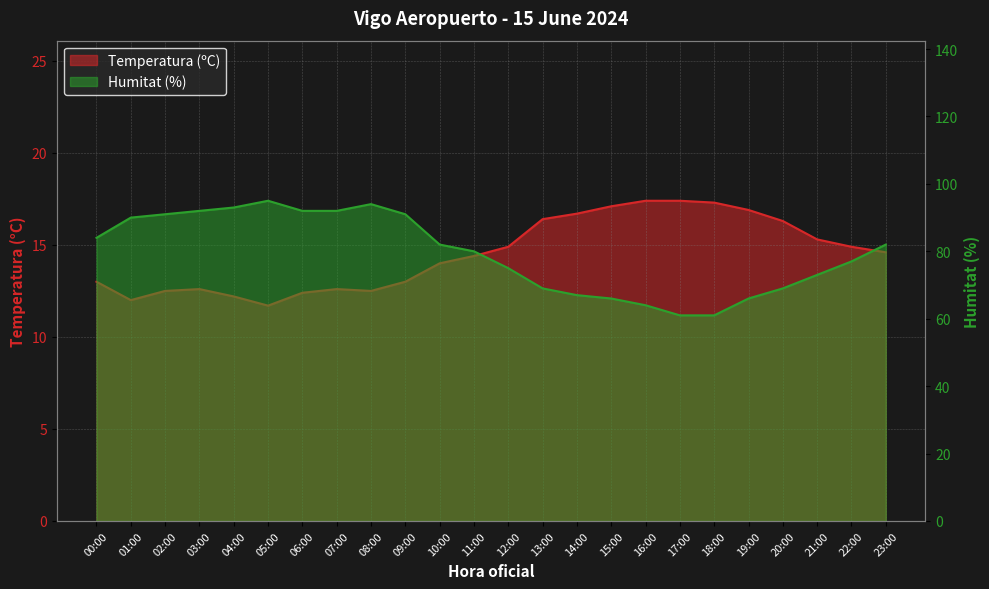

What is the difference between the maximum and minimum values in the Temperatura (ºC) series?

5.7